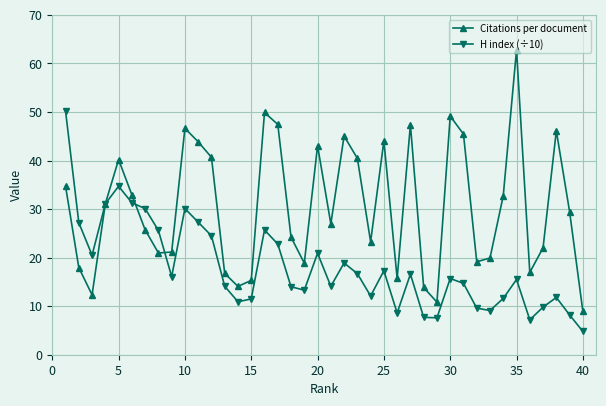

Which series has the widest spread of values?

Citations per document